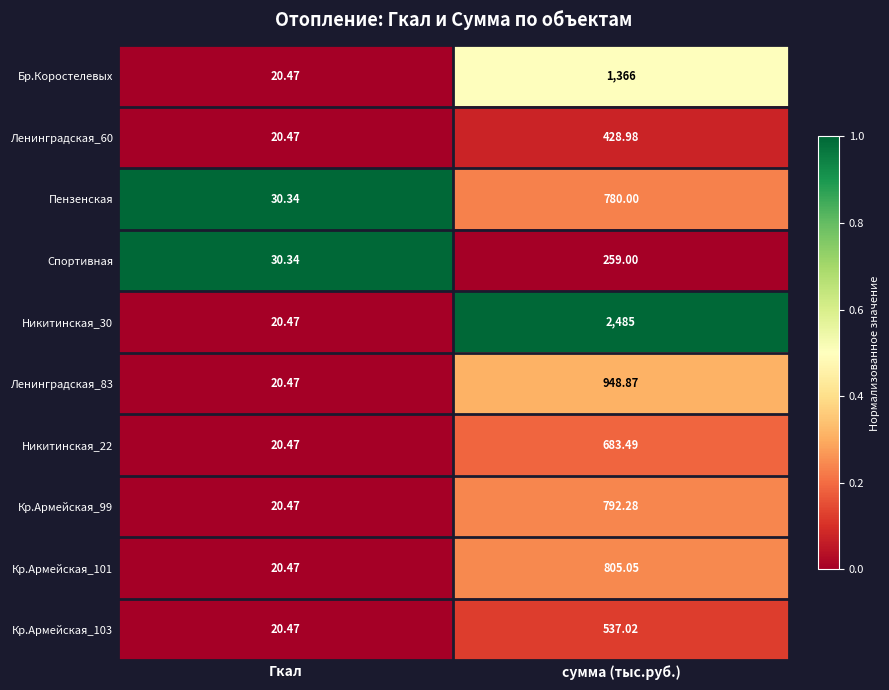

At which category is the sum across all series the highest?

сумма (тыс.руб.)